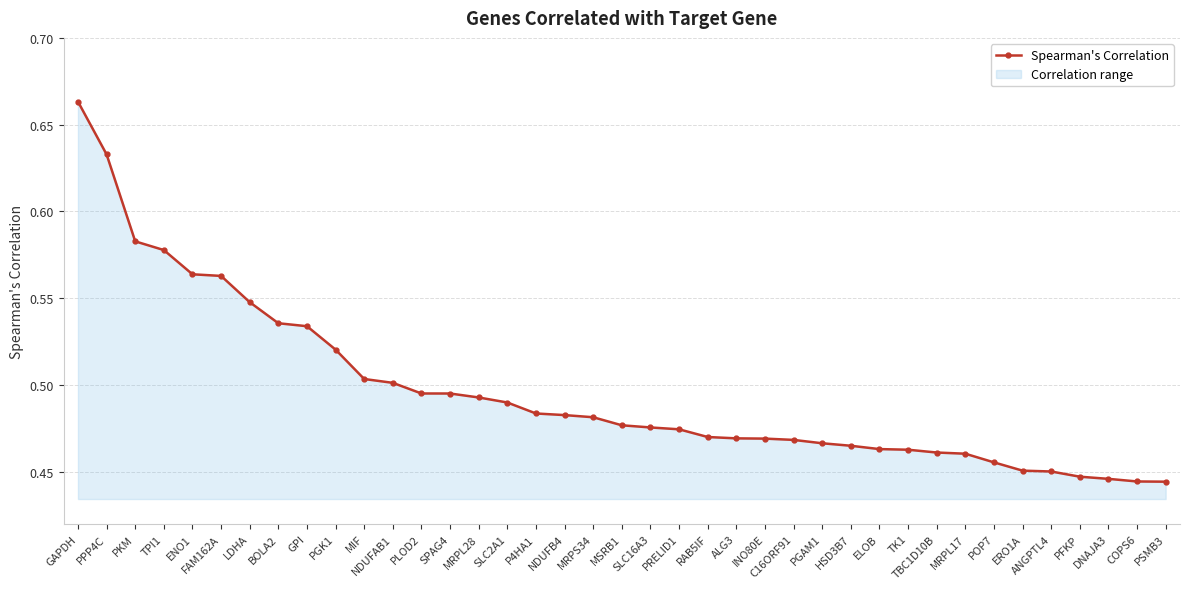

Rank the categories by value from lowest to highest.

PSMB3, COPS6, DNAJA3, PFKP, ANGPTL4, ERO1A, POP7, MRPL17, TBC1D10B, TK1, ELOB, HSD3B7, PGAM1, C16ORF91, INO80E, ALG3, RAB5IF, PRELID1, SLC16A3, MSRB1, MRPS34, NDUFB4, P4HA1, SLC2A1, MRPL28, SPAG4, PLOD2, NDUFAB1, MIF, PGK1, GPI, BOLA2, LDHA, FAM162A, ENO1, TPI1, PKM, PPP4C, GAPDH